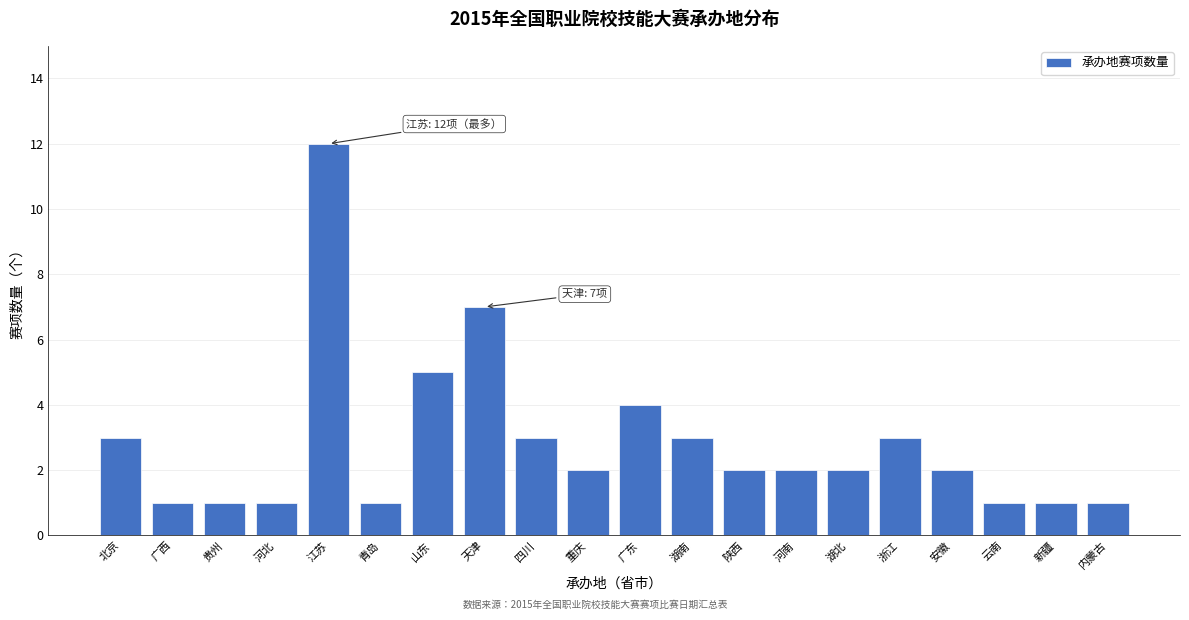

Reading left to right, extract all data points from this chart.

北京=3	广西=1	贵州=1	河北=1	江苏=12	青岛=1	山东=5	天津=7	四川=3	重庆=2	广东=4	湖南=3	陕西=2	河南=2	湖北=2	浙江=3	安徽=2	云南=1	新疆=1	内蒙古=1